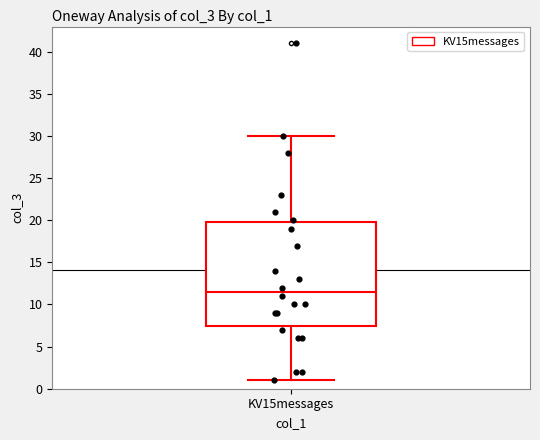

Read this box plot against the y-axis: the position of the median line, the range covered by the box, and the ends of both whiskers. The values are not printed on the chart, so give them approximately, as read against the axis.

median 11.5, box 7.5 to 20.0, whiskers 1.0 to 30.0